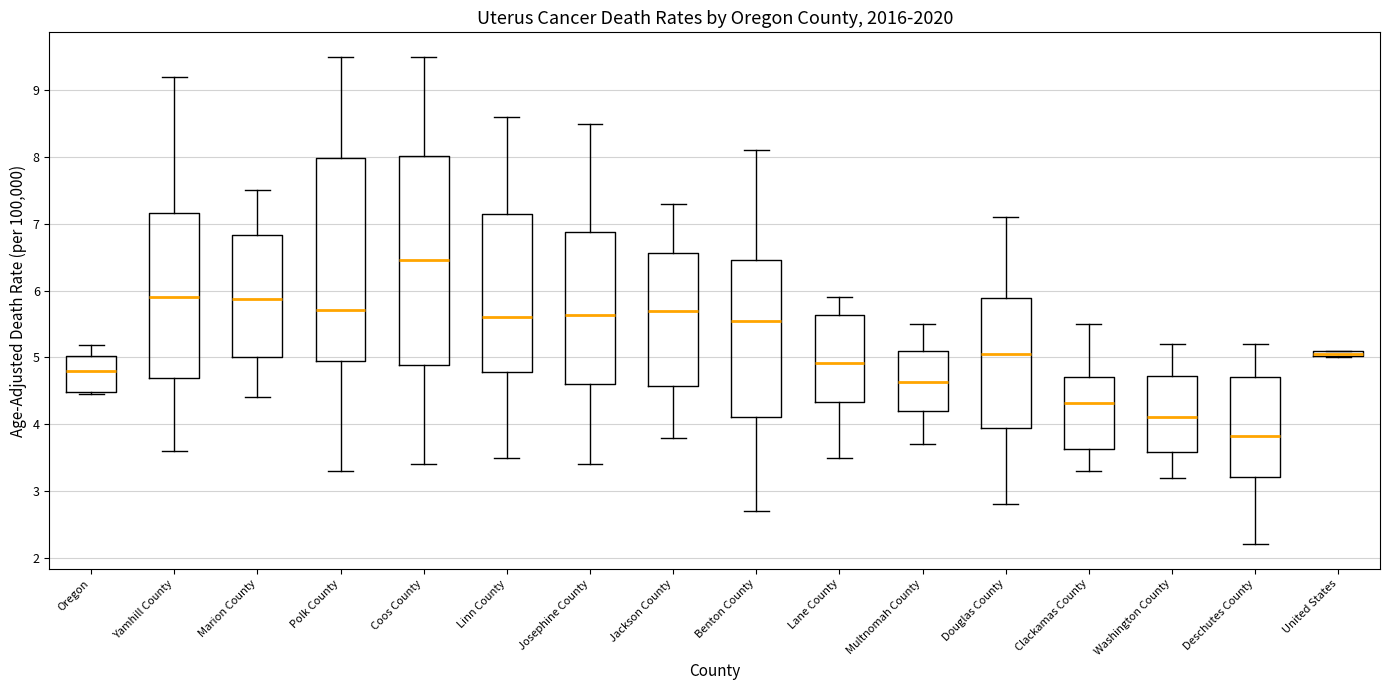

Where is the upper edge of the box for Linn County on the y-axis? The values are not printed on the chart, so give them approximately, as read against the axis.

7.1